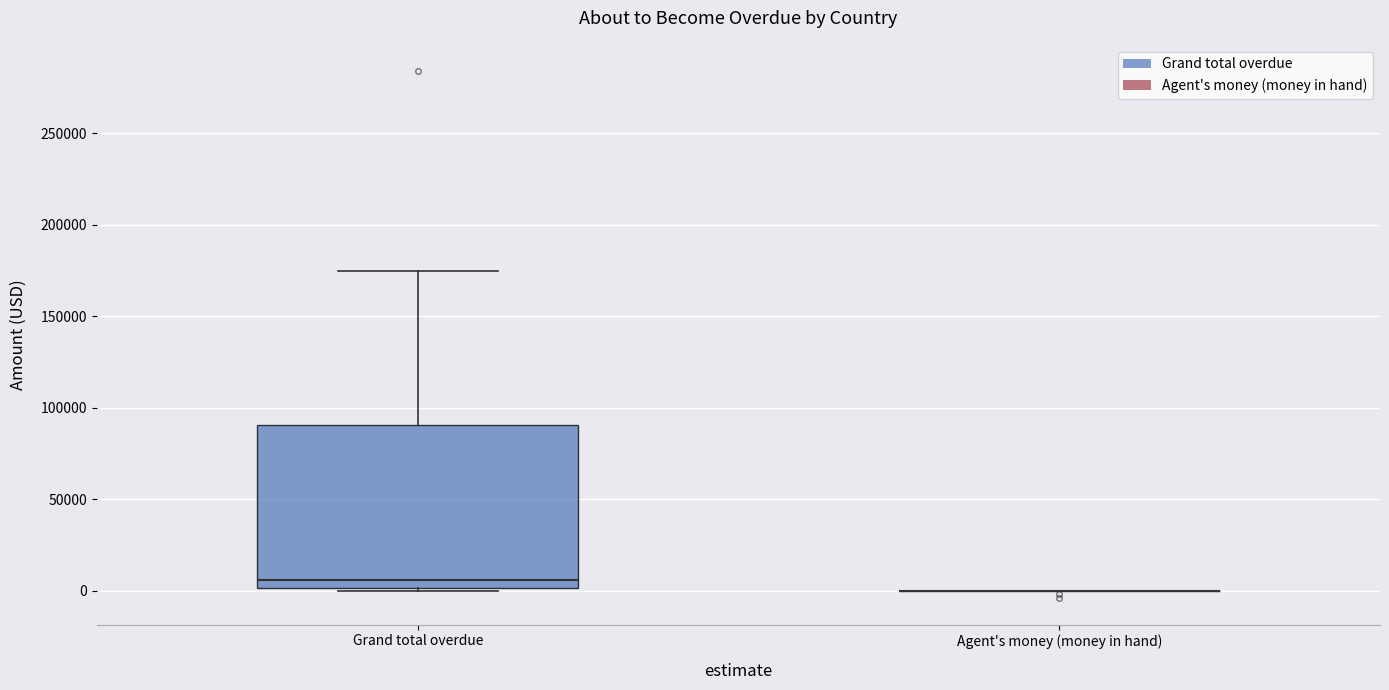

Which box is the tallest, from its lower edge to its upper edge?

Grand total overdue